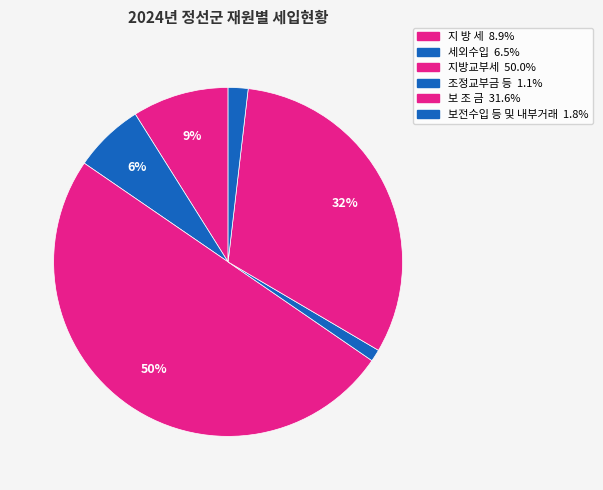

What percentage is NOT represented by 지 방 세?

91.1%